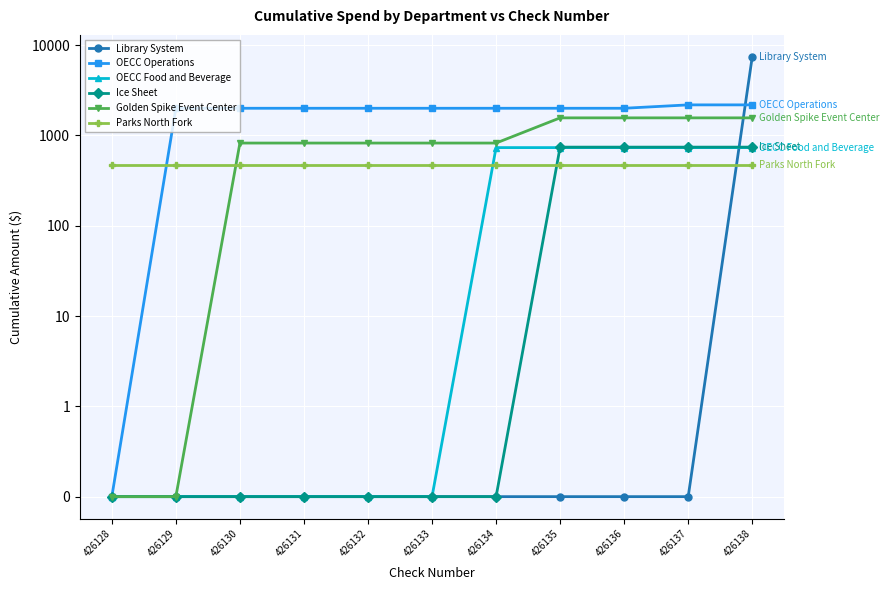

What is the minimum value shown in the chart?

0.1